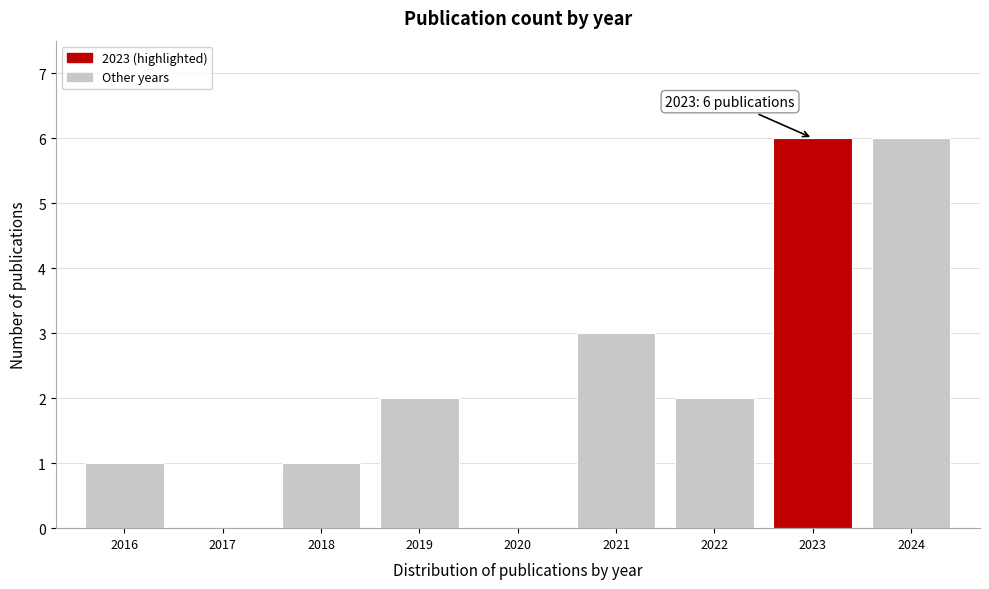

Reading left to right, transcribe all the data shown in this chart.

2016=1	2017=0	2018=1	2019=2	2020=0	2021=3	2022=2	2023=6	2024=6